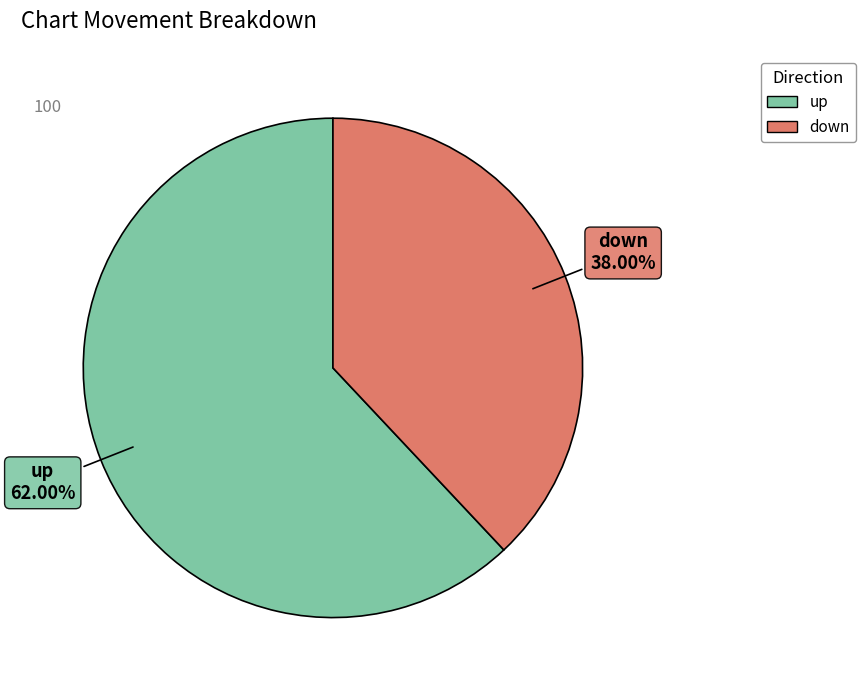

How many segments does this pie chart have?

2